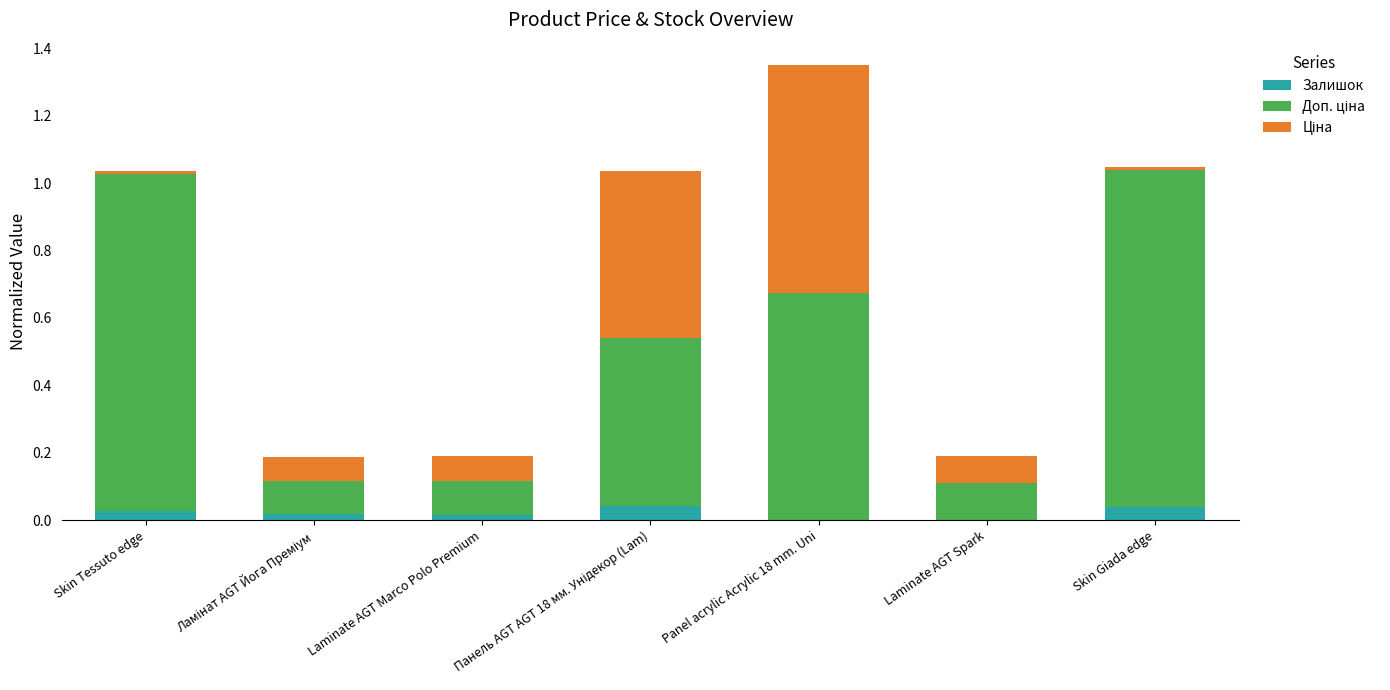

At which category is the sum across all series the highest?

Panel acrylic Acrylic 18 mm. Uni